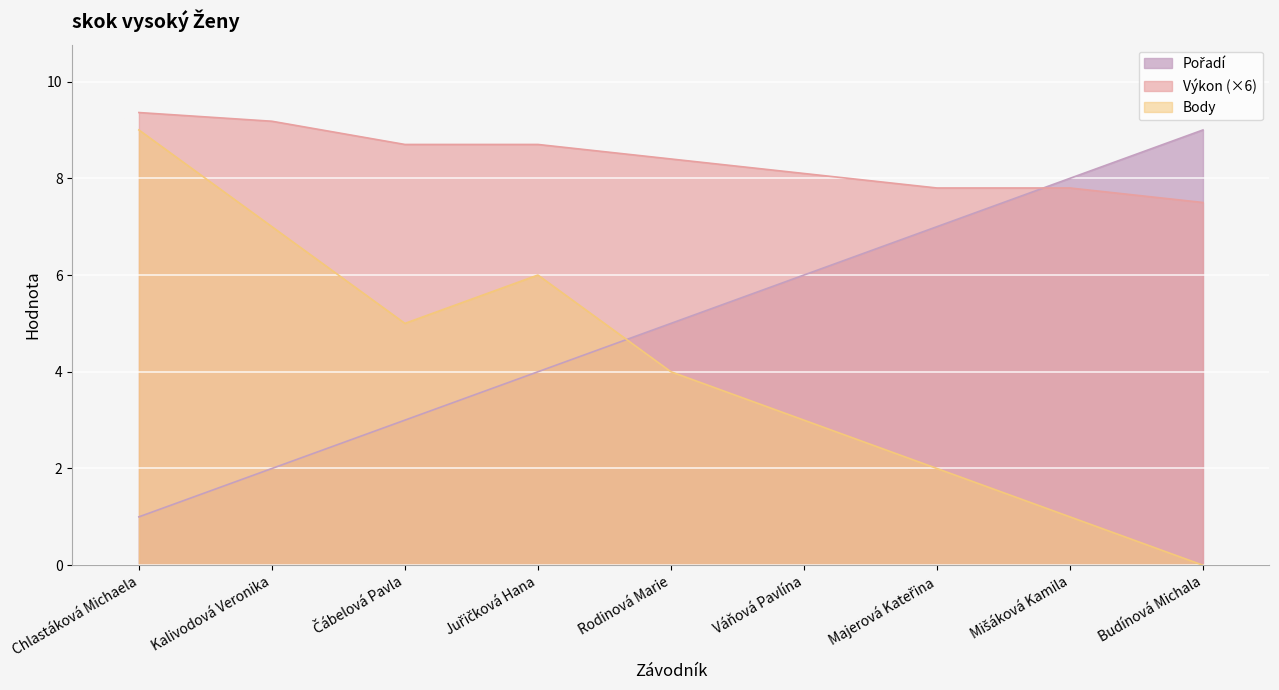

Which series has the largest total across all categories?

Výkon (×6)